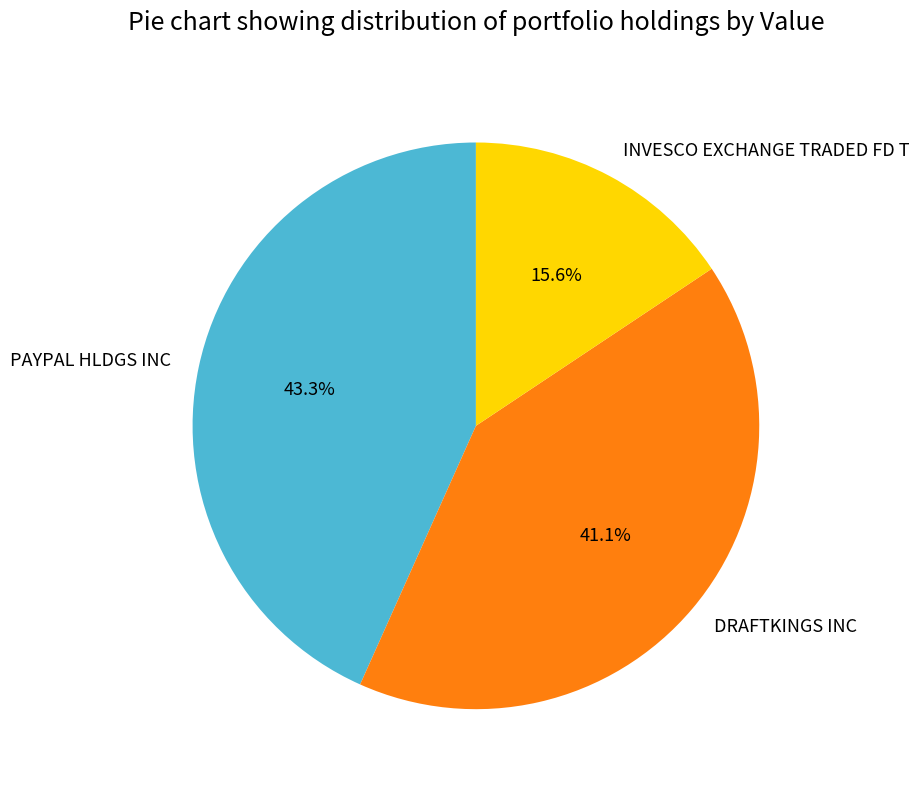

To the nearest percent, what is the average slice percentage?

33%